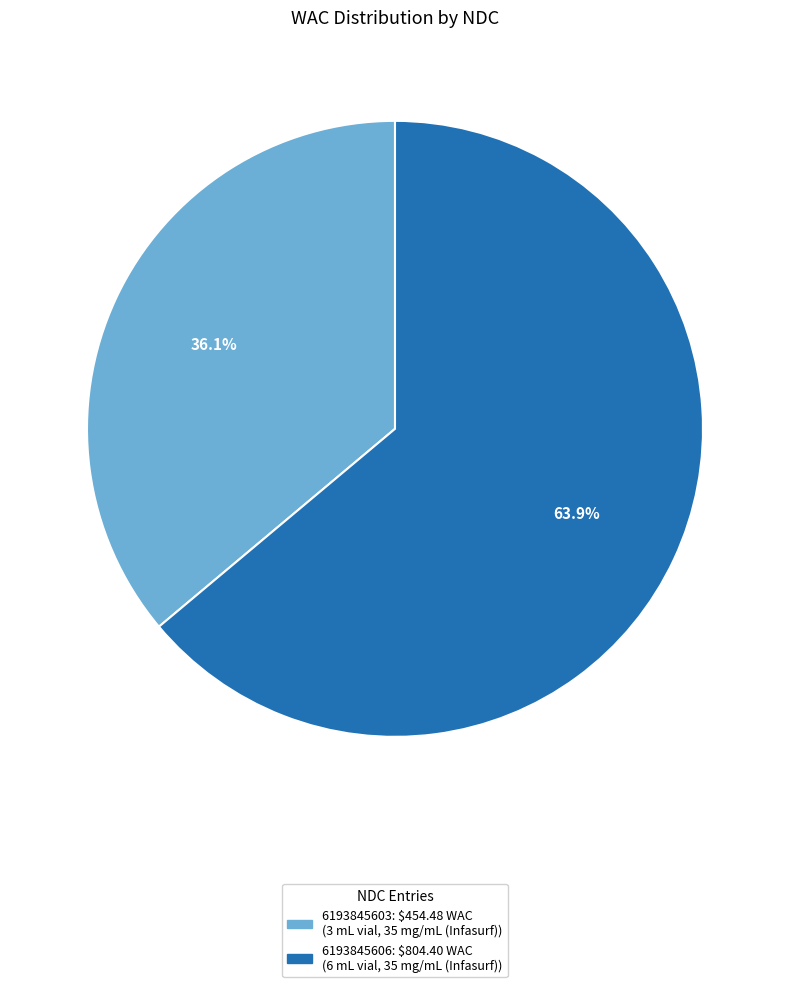

To the nearest percent, what percentage of the pie is 6193845606?

64%